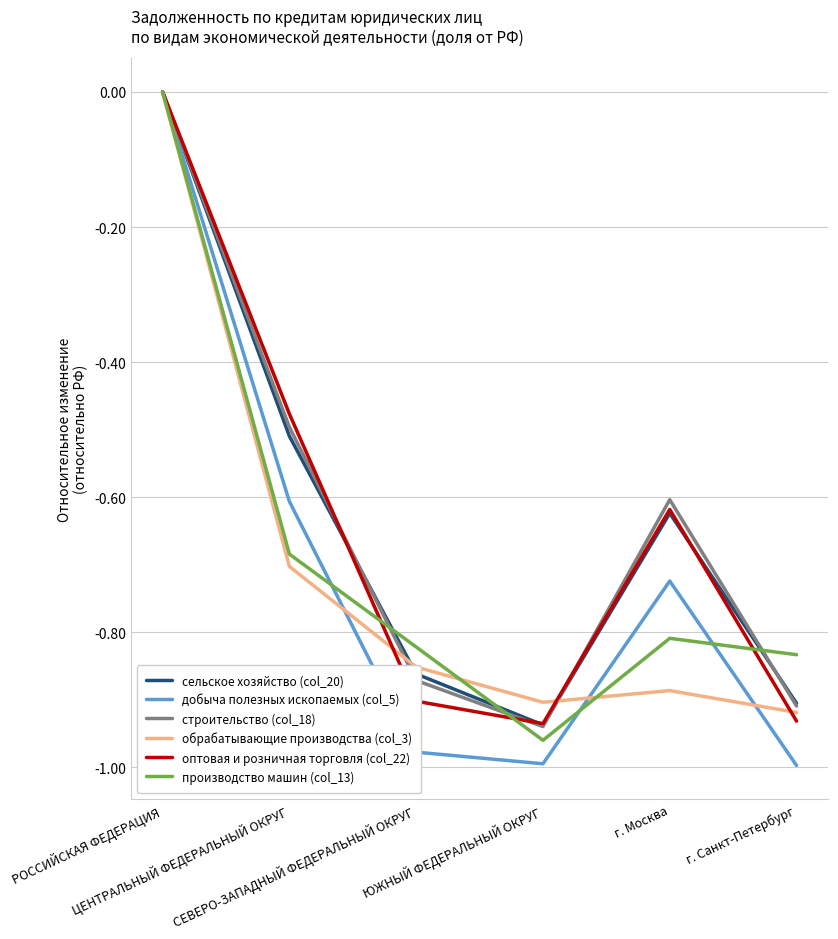

What is the difference between the maximum and minimum values in the оптовая и розничная торговля (col_22) series?

0.9